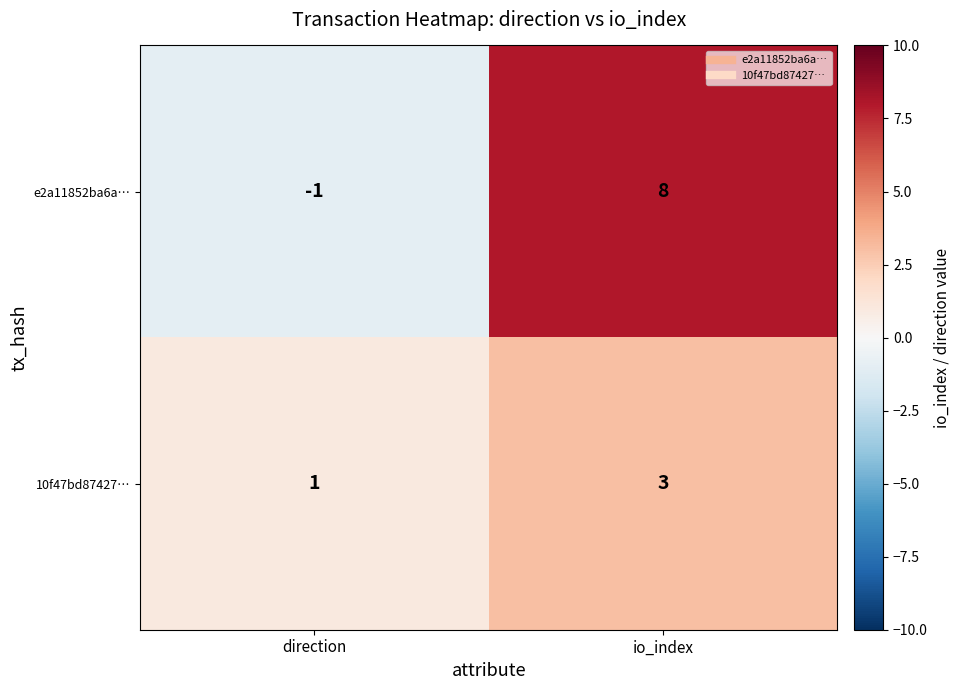

Rank the series at io_index from lowest to highest value.

10f47bd87427…, e2a11852ba6a…